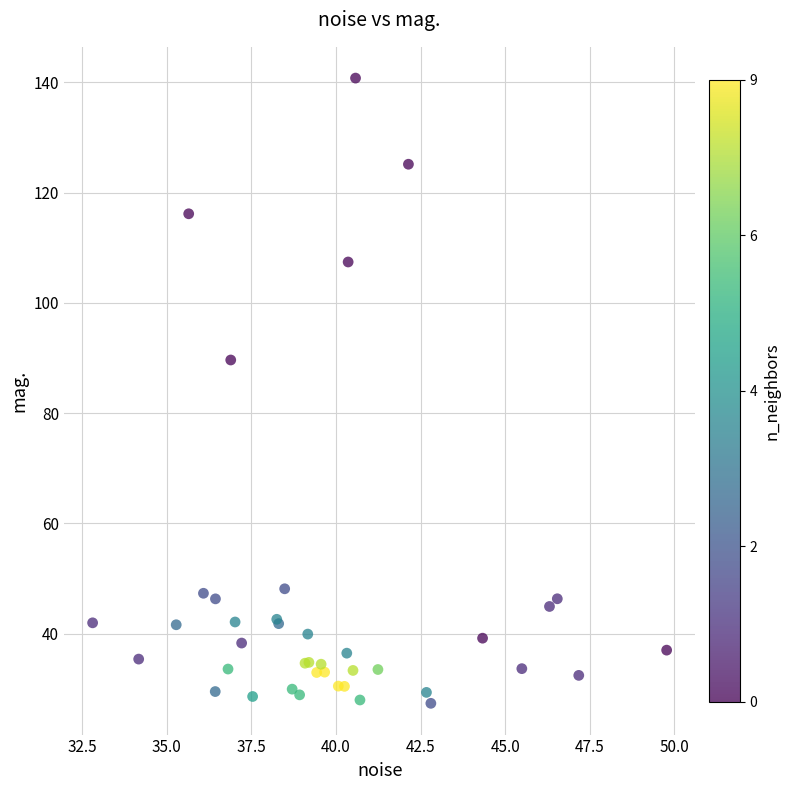

What Y value in the scatter plot is closest to 84?

89.6